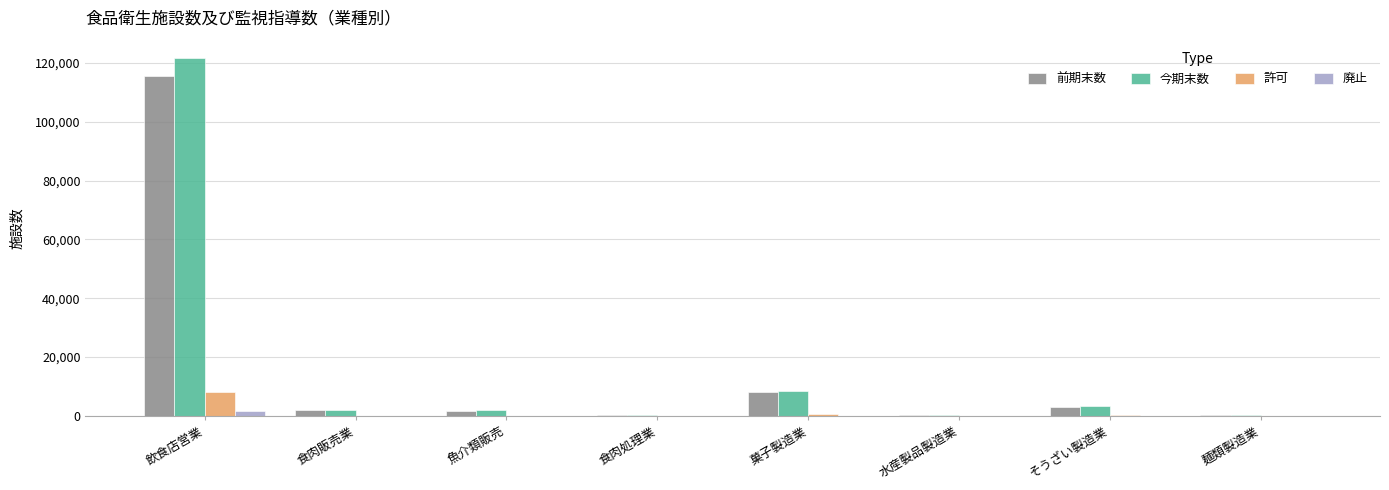

What are all the series names shown in the legend?

前期末数, 今期末数, 許可, 廃止